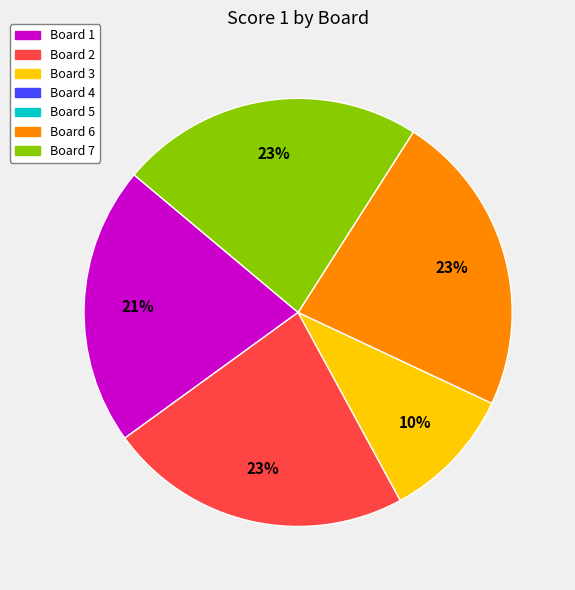

How many slices are in this pie chart?

5